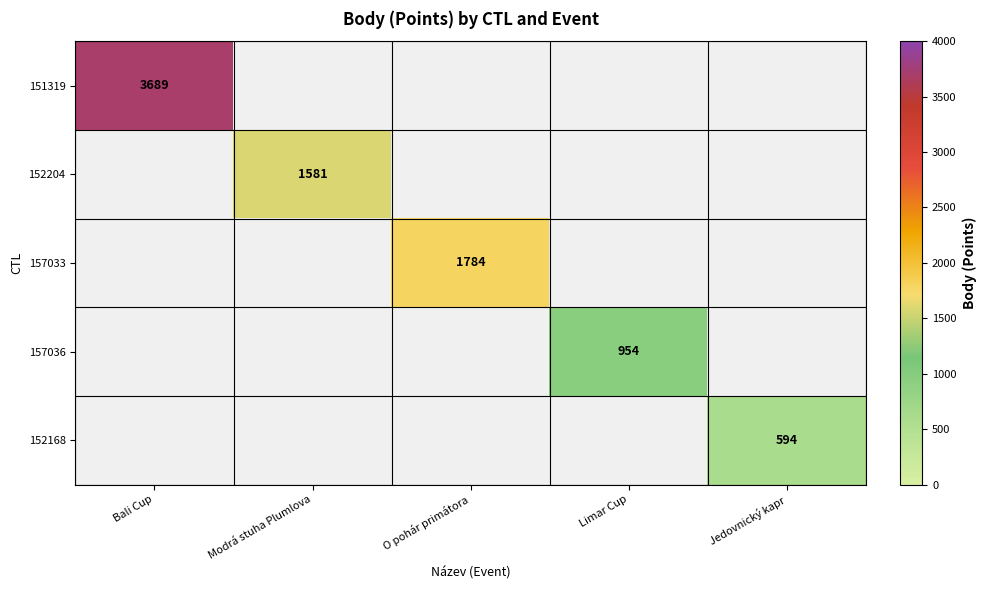

What is the greatest value displayed?

3689